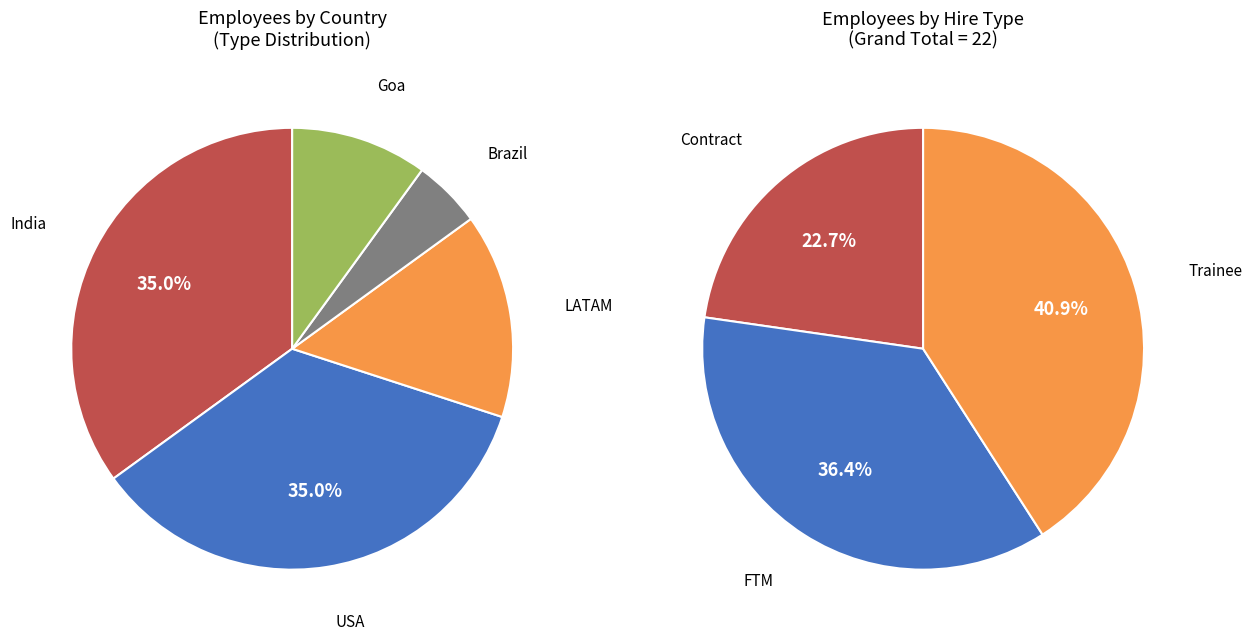

Combined, do India and Goa account for over 50%?

No